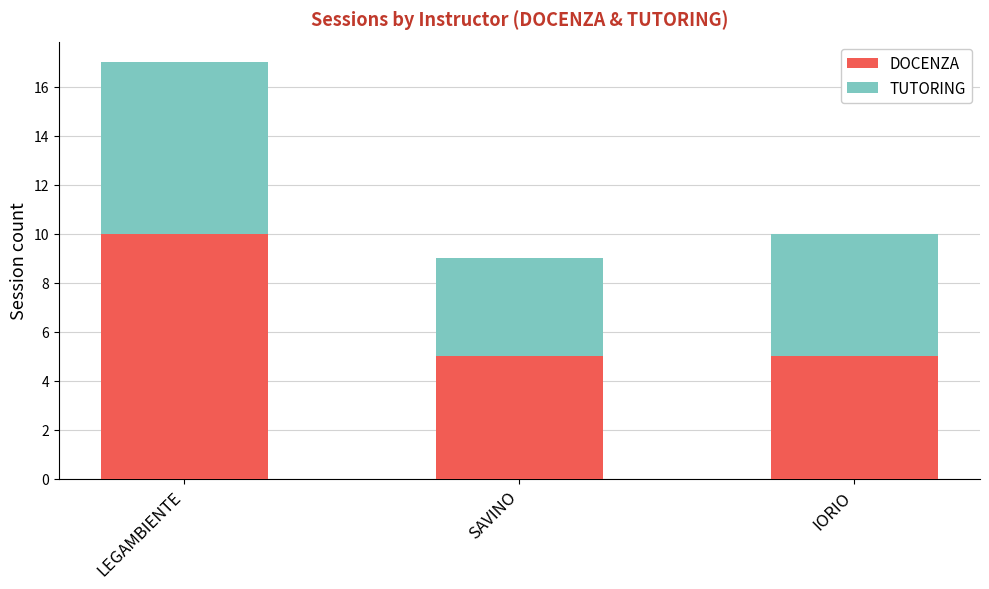

What is the lowest value of the DOCENZA series?

5